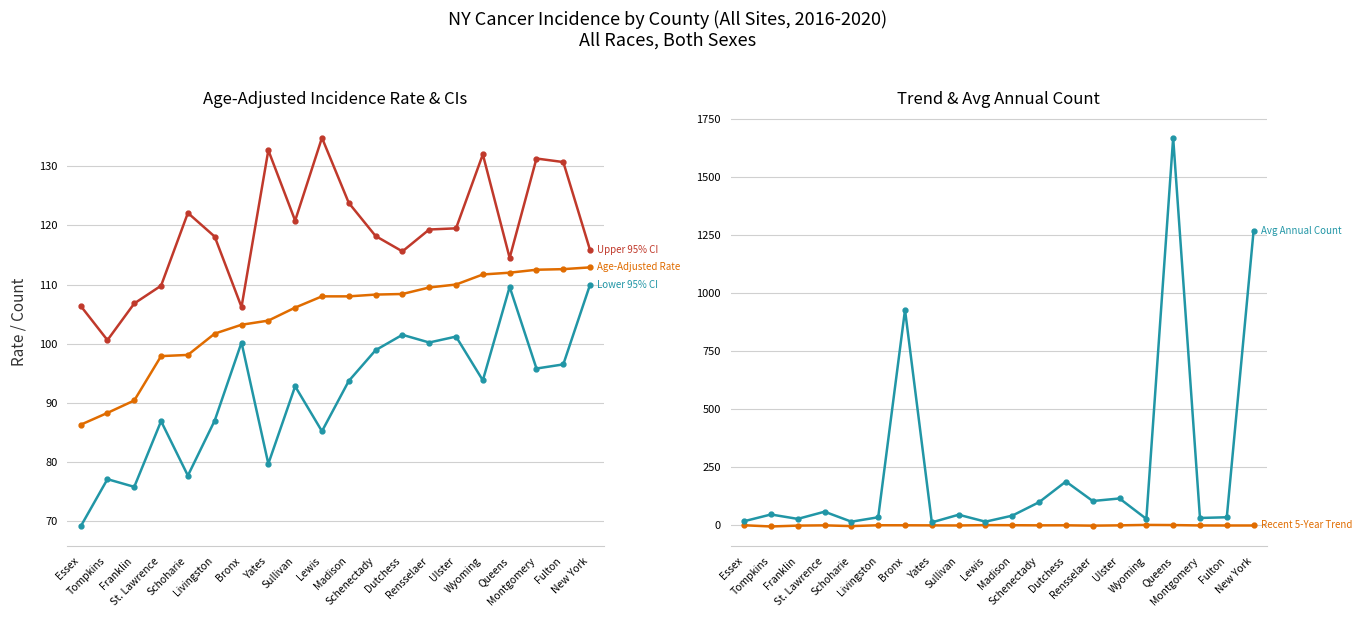

True or false: Lower 95% CI has a value of 75.8 at Franklin.

True